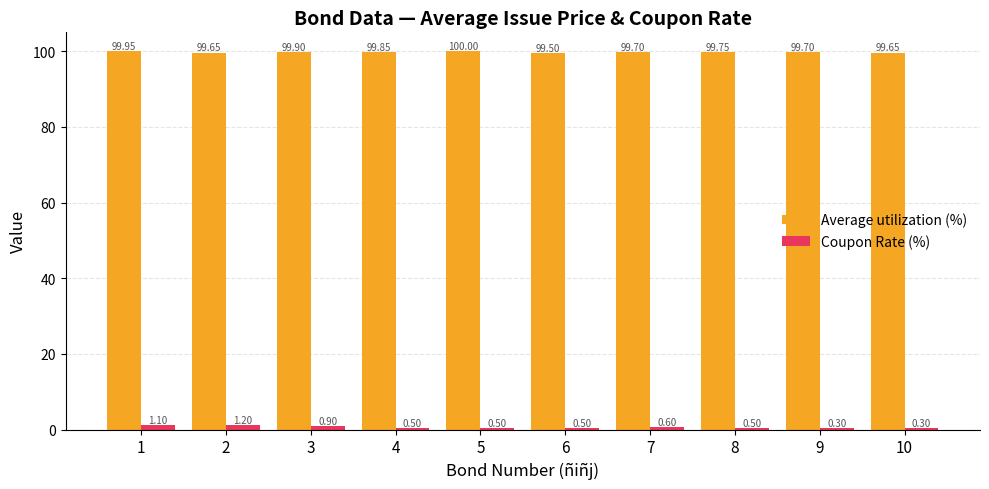

What is the greatest value displayed?

100.0